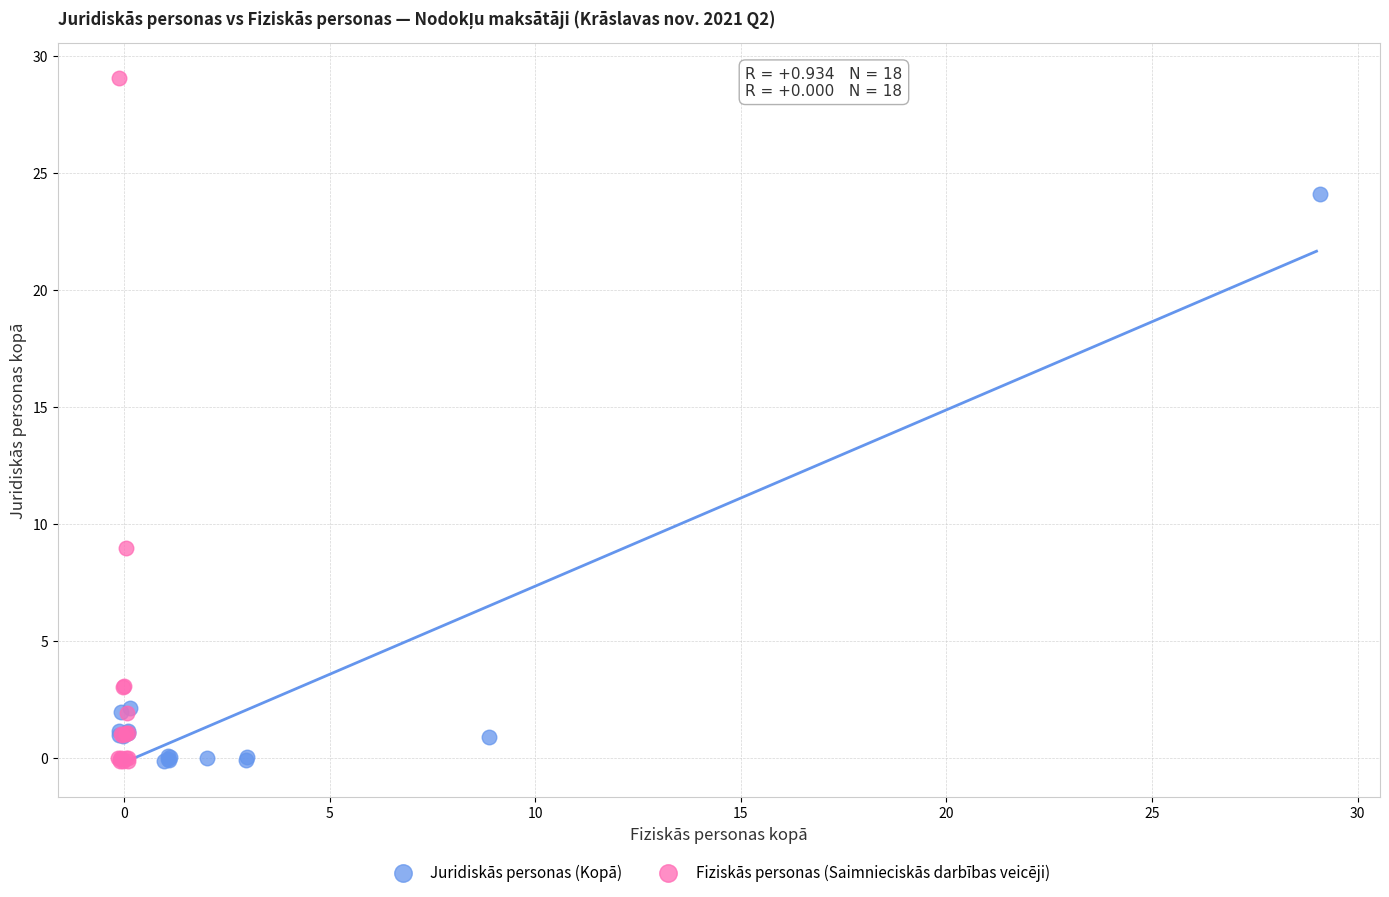

Which series contains the highest Y value?

Fiziskās personas (Saimnieciskās darbības veicēji)